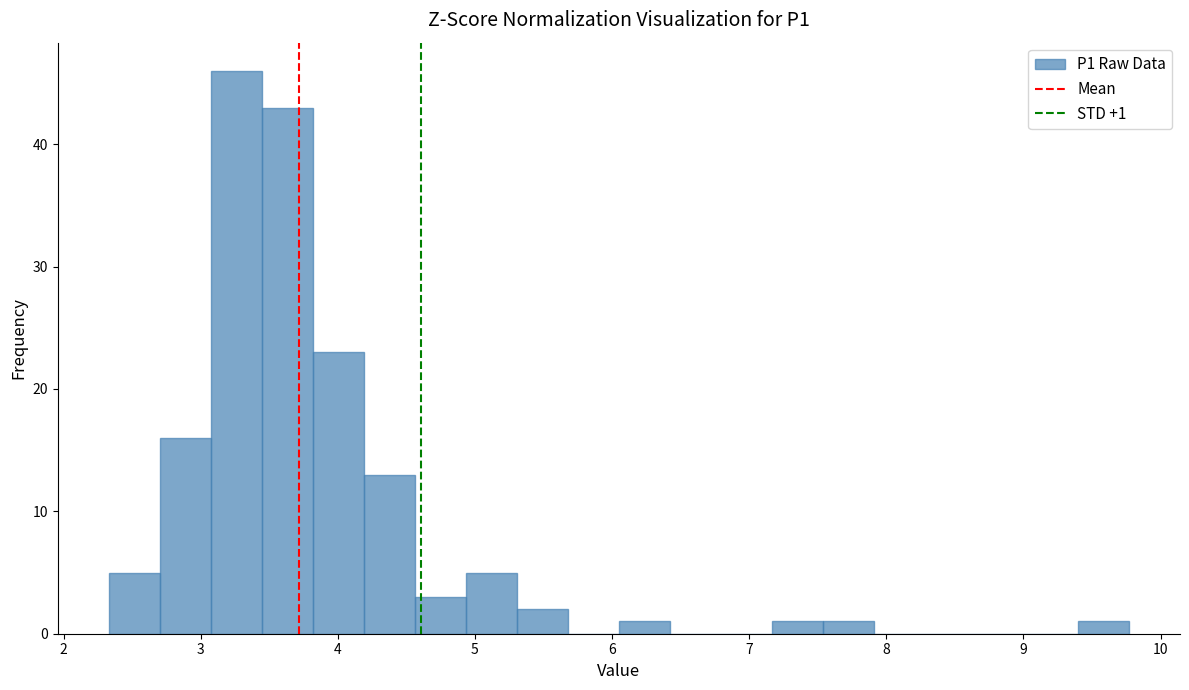

Read against the x-axis, roughly where is the centre of the tallest bar?

3.3